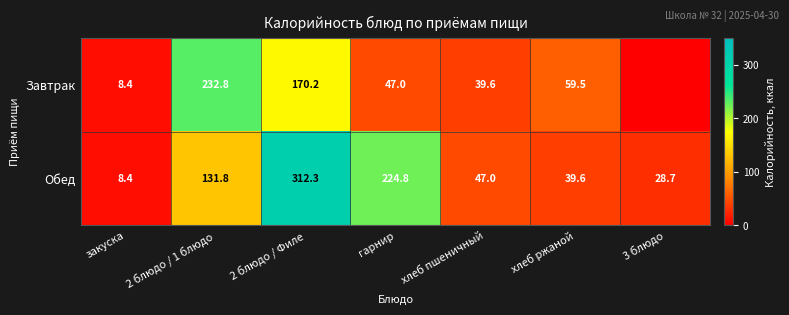

What is the lowest value of the Обед series?

8.4